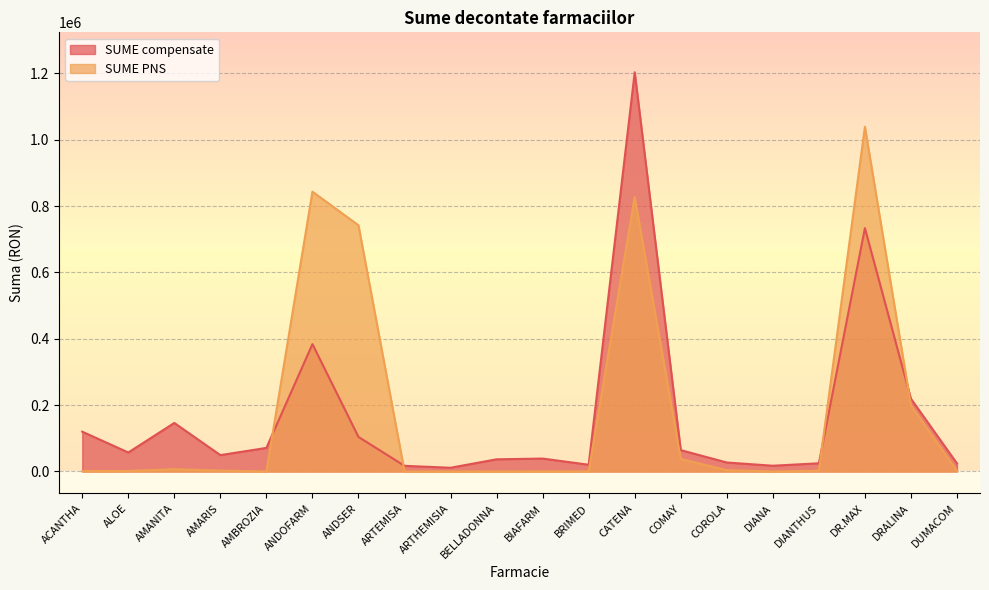

What are all the series names shown in the legend?

SUME compensate, SUME PNS